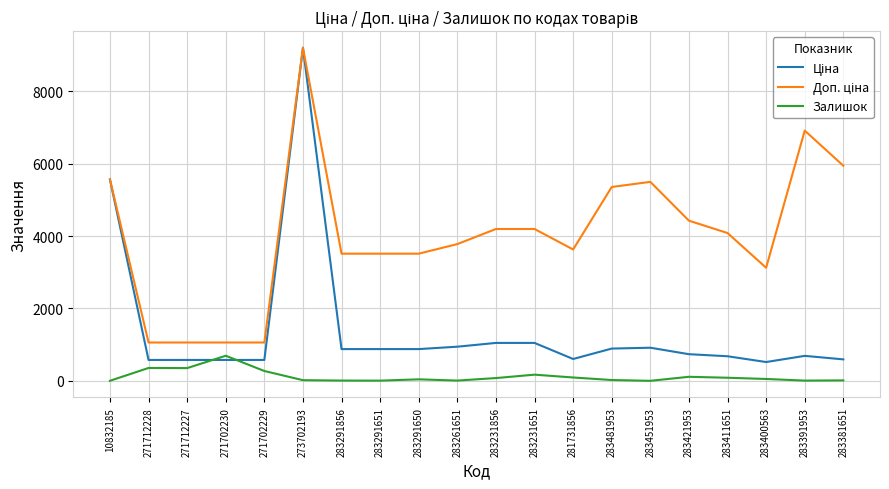

At which category is the sum across all series the highest?

273702193